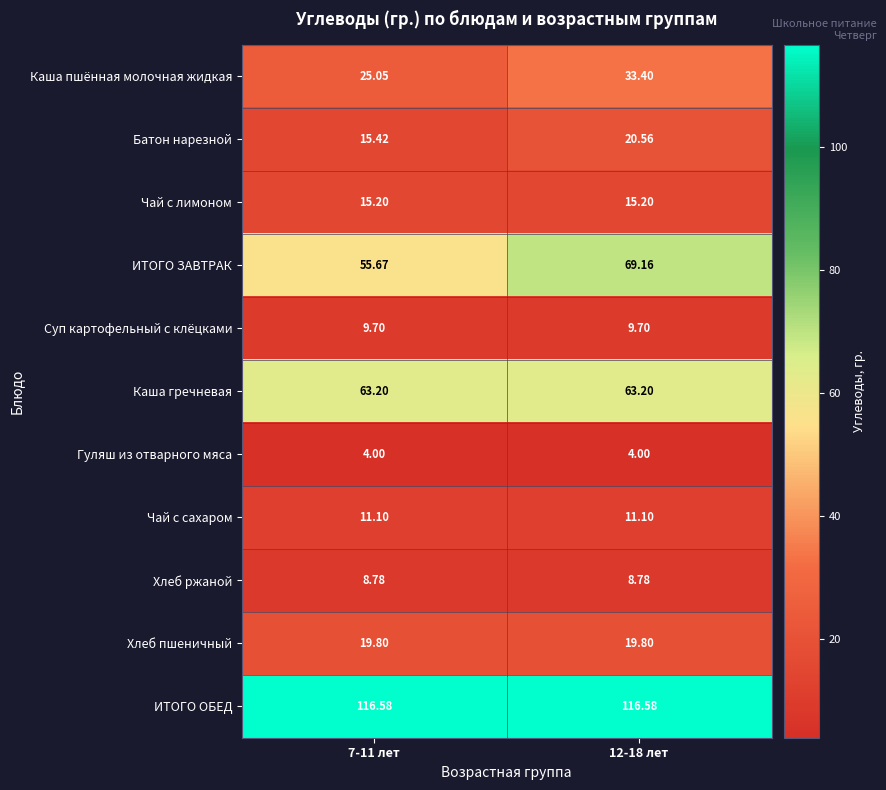

What is the difference between the highest and lowest values at 7-11 лет?

112.6